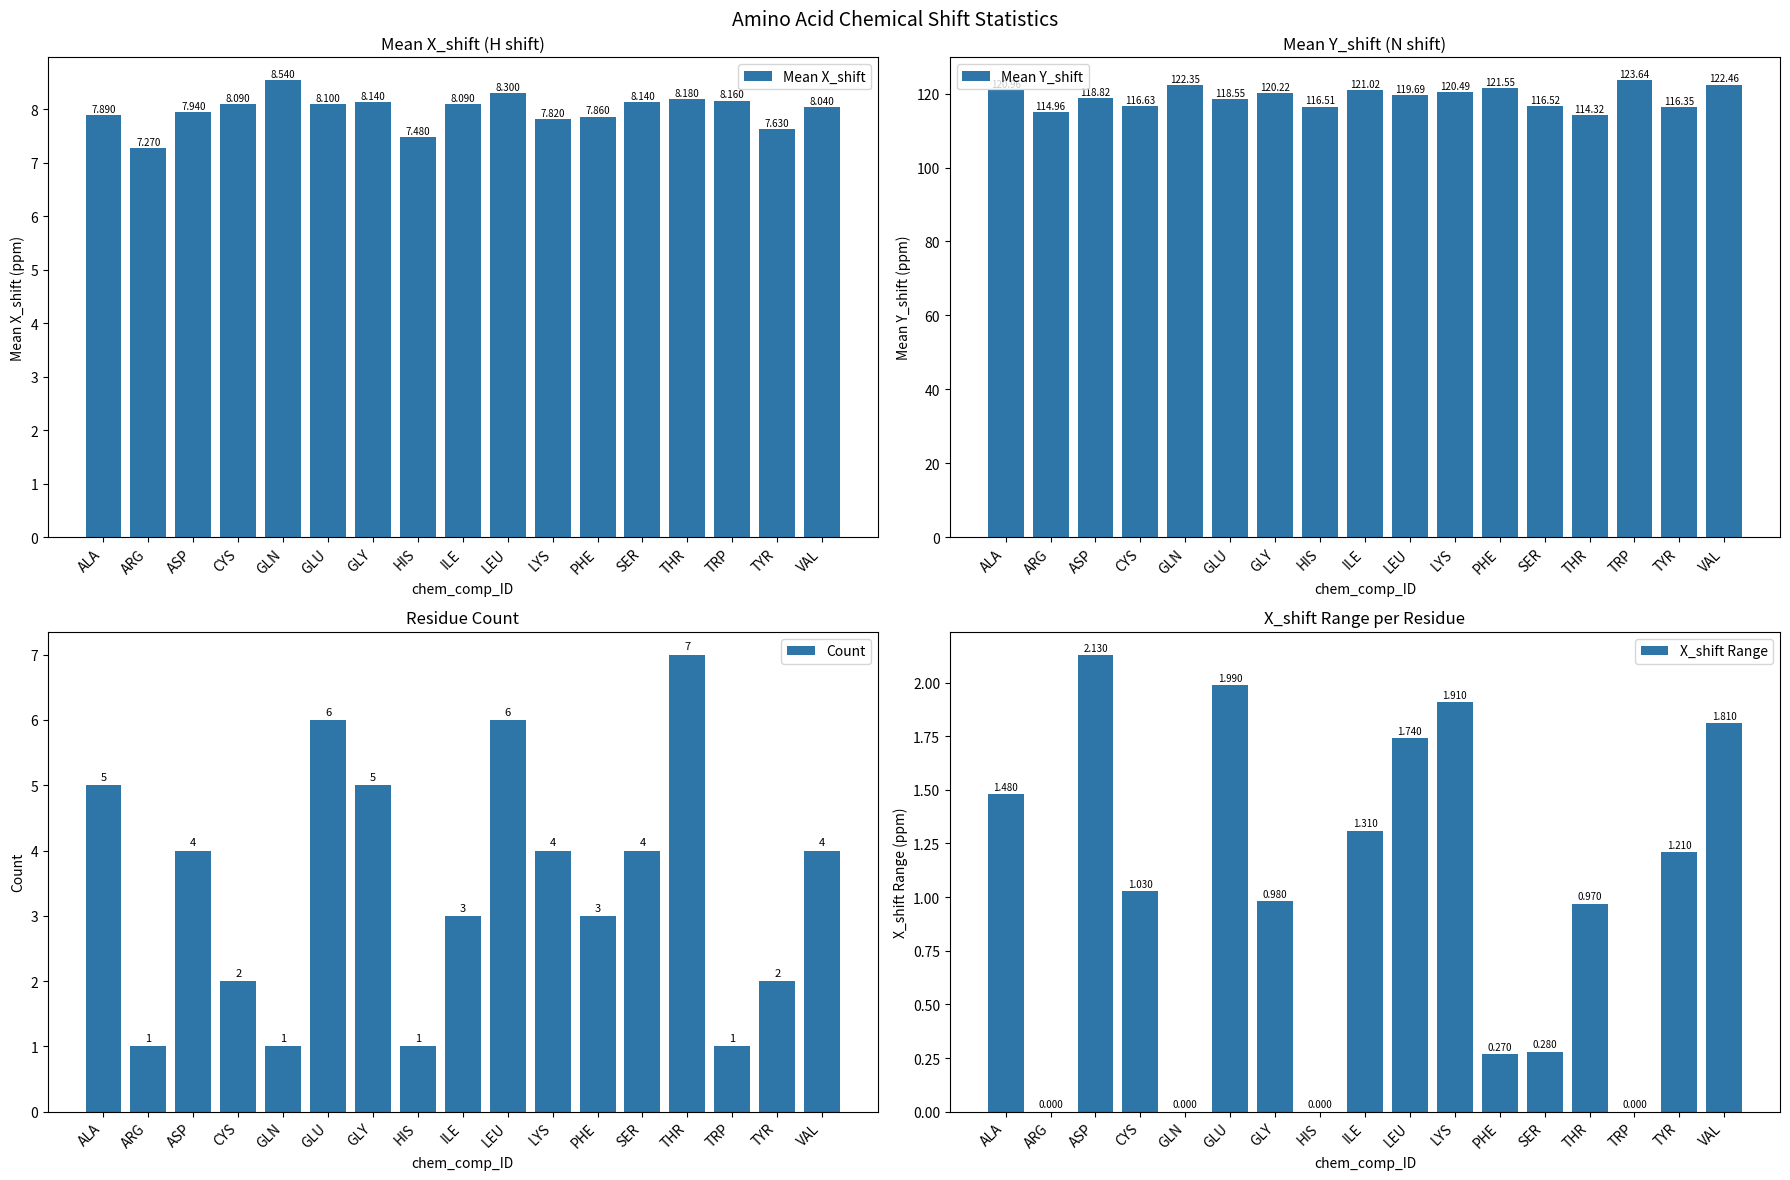

How many data points in X_shift Range are less than 1?

8